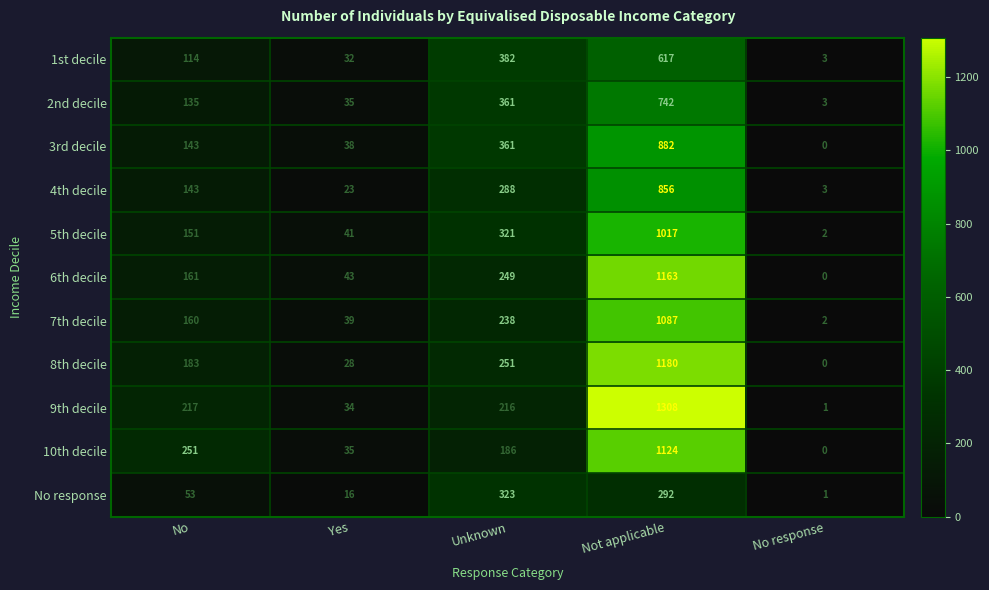

Count the number of categories in the chart.

5